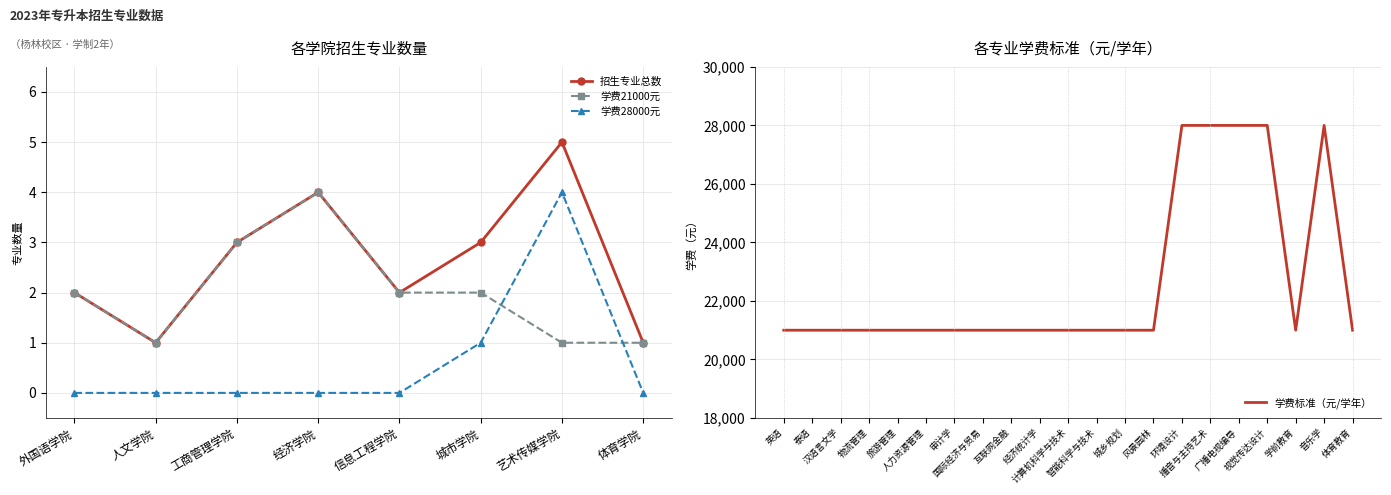

What is the minimum value shown in the chart?

21000